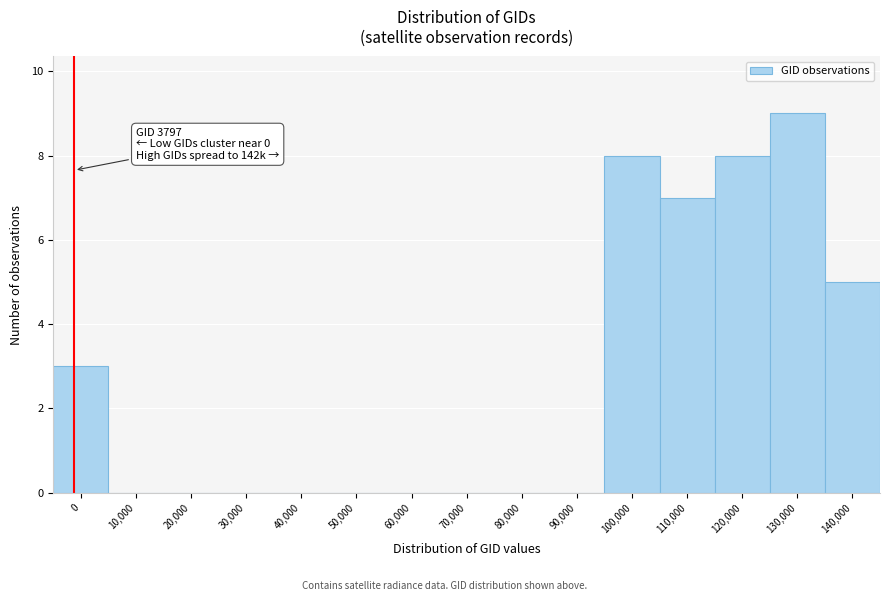

Reading left to right, list all the values displayed in this chart.

0=3	10,000=0	20,000=0	30,000=0	40,000=0	50,000=0	60,000=0	70,000=0	80,000=0	90,000=0	100,000=8	110,000=7	120,000=8	130,000=9	140,000=5